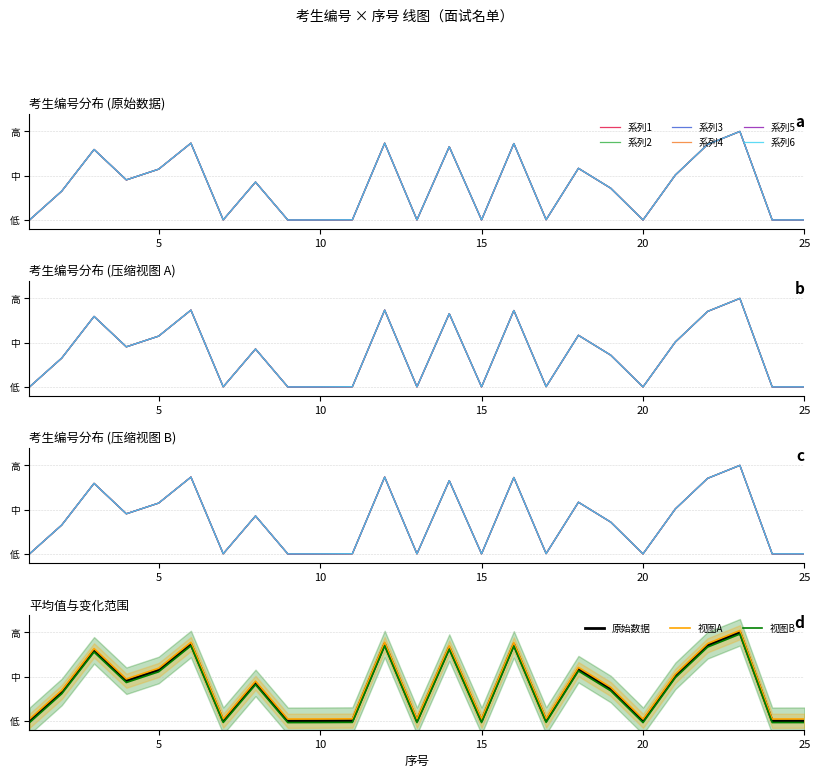

What is the sum of the values at 15 and 16?

9.0